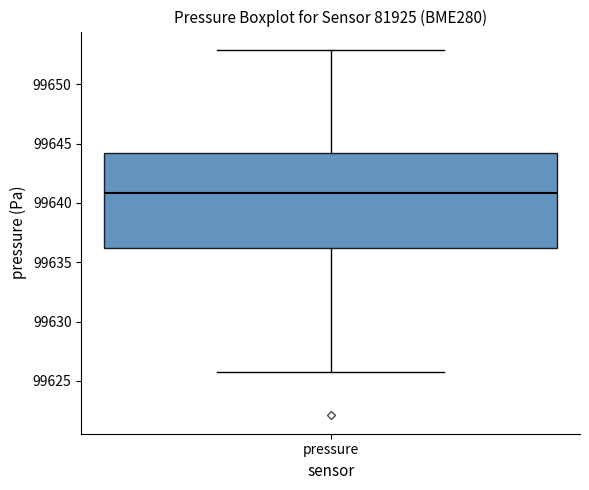

Where does the lower whisker of the box for pressure end on the y-axis? The values are not printed on the chart, so give them approximately, as read against the axis.

99626